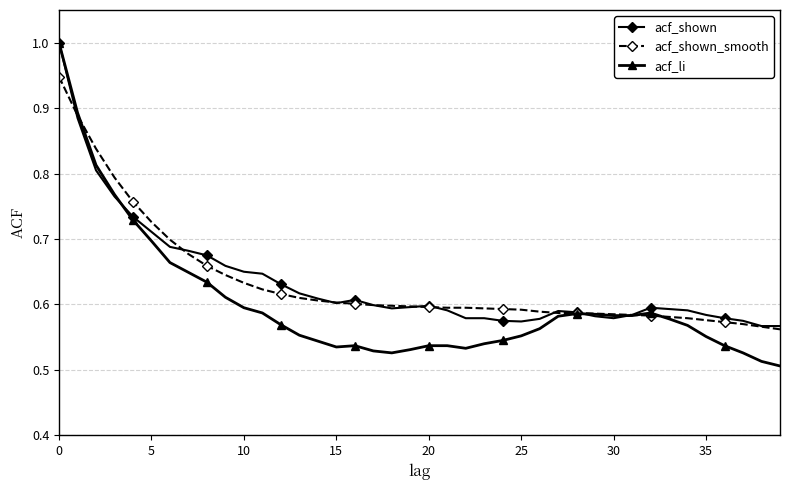

At how many categories does at least one series exceed 0?

40